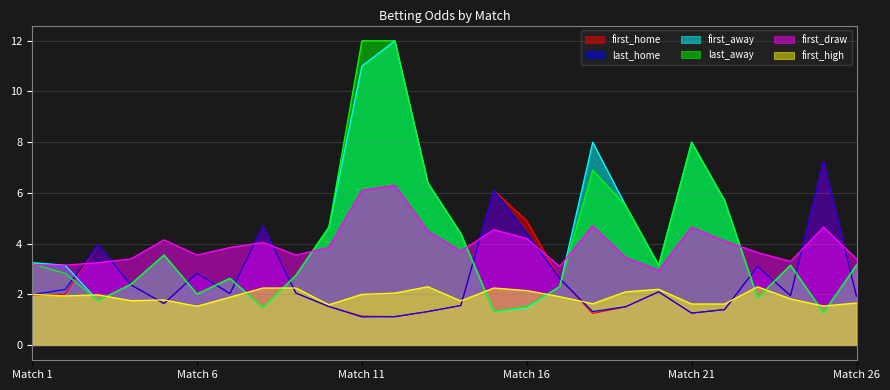

Reading left to right, list all the values displayed in this chart.

first_home: 2.0	2.0	4.0	2.4	1.6	2.8	2.0	4.7	2.0	1.5	1.1	1.1	1.3	1.6	6.1	4.9	2.6	1.2	1.5	2.1	1.3	1.4	3.1	1.9	7.2	1.9
last_home: 2.0	2.2	4.0	2.4	1.6	2.8	2.0	4.7	2.0	1.5	1.1	1.1	1.3	1.6	6.1	4.4	2.6	1.3	1.5	2.1	1.3	1.4	3.1	1.9	7.2	1.9
first_away: 3.2	3.1	1.8	2.4	3.5	2.0	2.6	1.5	2.8	4.7	11.0	12.0	6.4	4.4	1.3	1.5	2.3	8.0	5.5	3.1	8.0	5.7	1.9	3.1	1.3	3.1
last_away: 3.2	2.8	1.8	2.4	3.5	2.0	2.6	1.5	2.8	4.7	12.0	12.0	6.4	4.4	1.3	1.5	2.3	6.9	5.5	3.1	8.0	5.7	1.9	3.1	1.3	3.1
first_draw: 3.1	3.1	3.2	3.4	4.2	3.5	3.9	4.0	3.5	3.9	6.1	6.3	4.5	3.7	4.5	4.2	3.1	4.7	3.5	3.0	4.7	4.1	3.6	3.3	4.7	3.4
first_high: 2.0	1.9	2.0	1.8	1.8	1.5	1.9	2.2	2.2	1.6	2.0	2.0	2.3	1.7	2.2	2.1	1.9	1.6	2.1	2.2	1.6	1.6	2.3	1.8	1.5	1.7